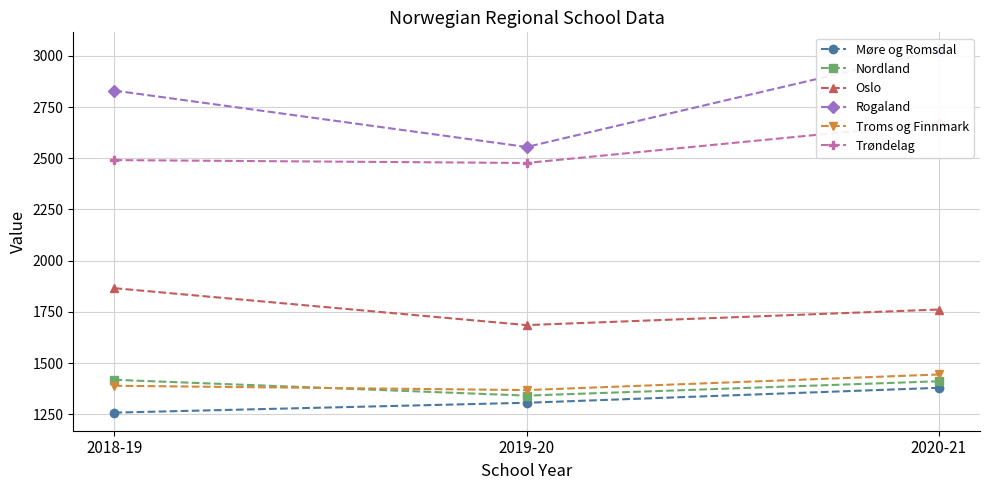

How many lines are shown in the chart?

6